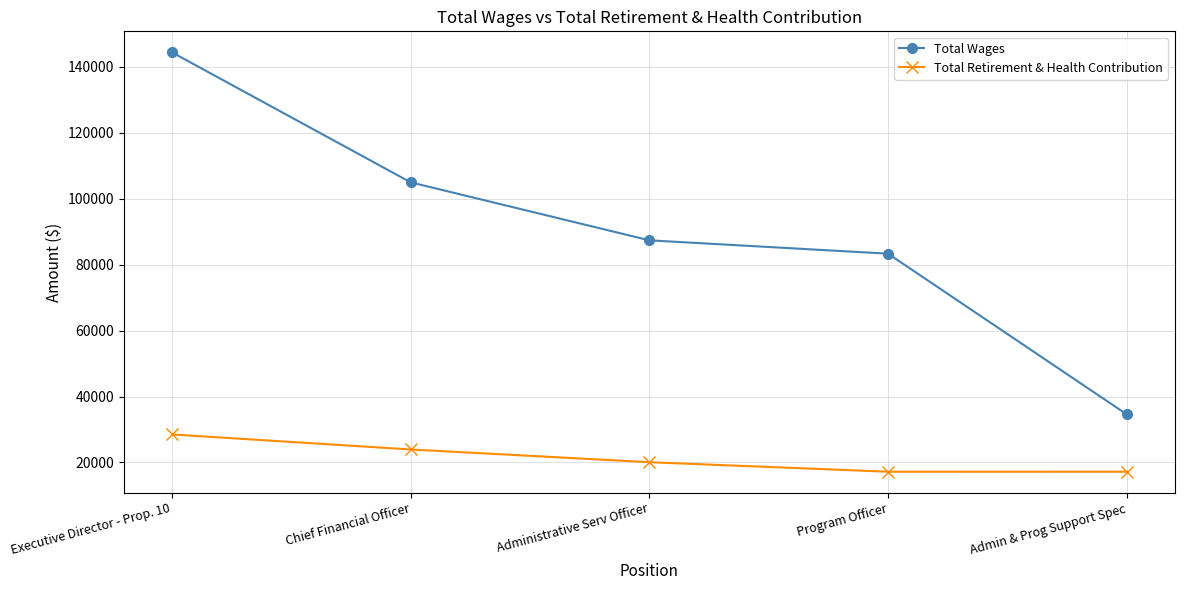

What is the sum of all Total Retirement & Health Contribution values?

106884